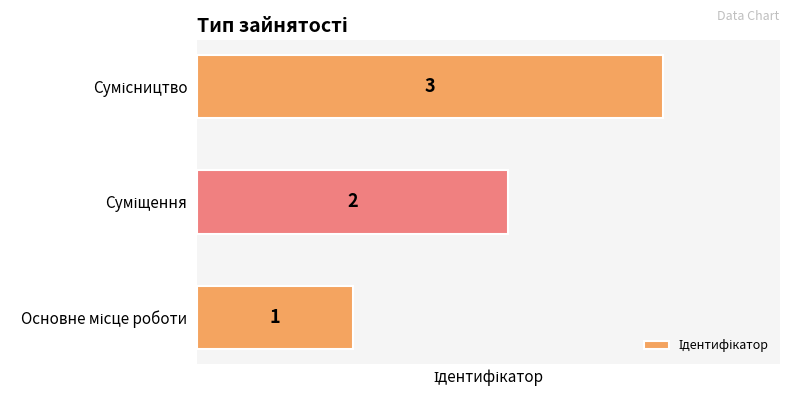

How many values are between 1 and 3?

3